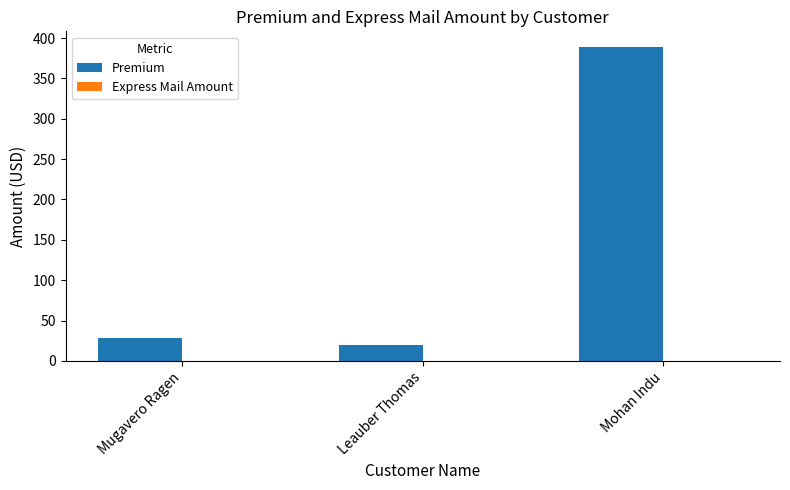

Which label corresponds to the smallest value in the chart?

Leauber Thomas